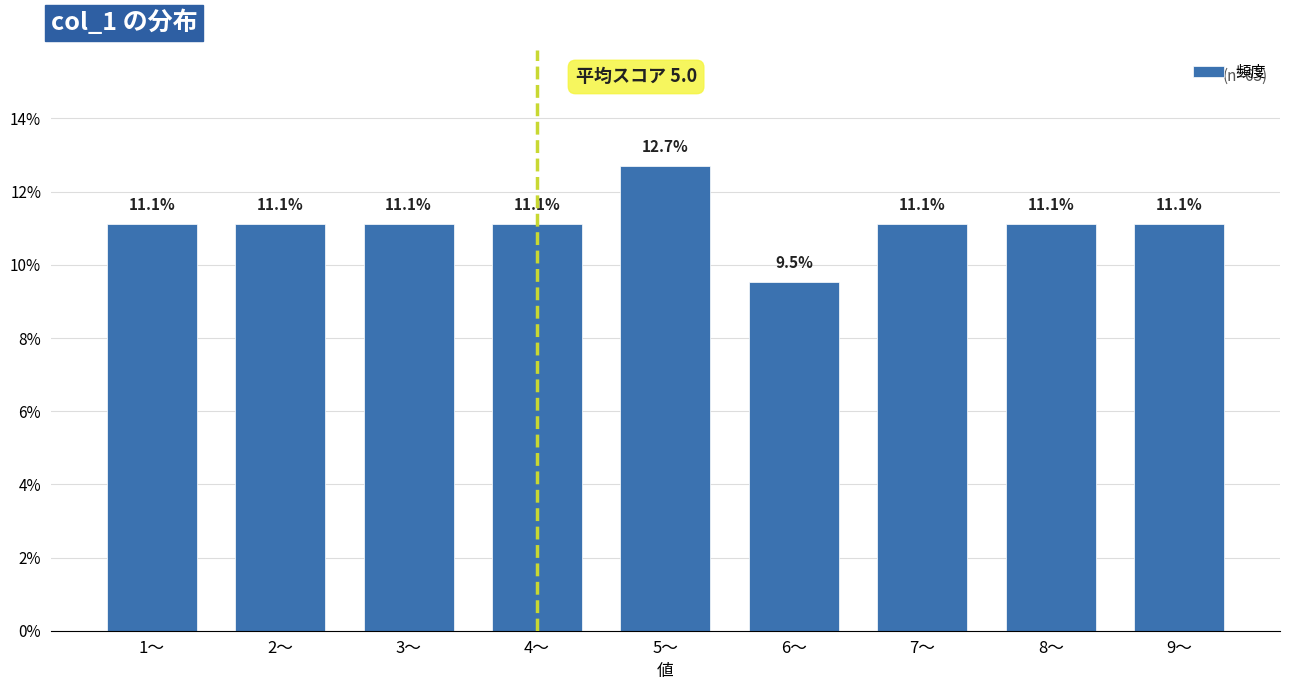

Are the bars horizontal?

No